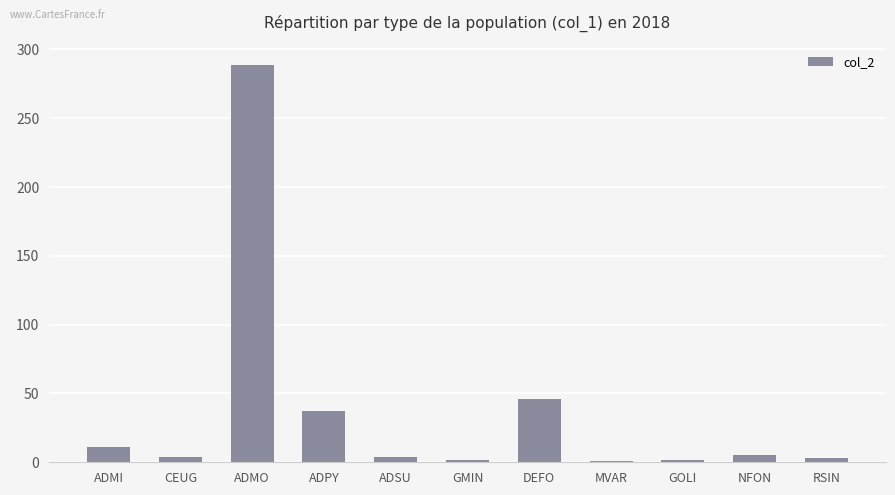

How many data points does each series have?

11